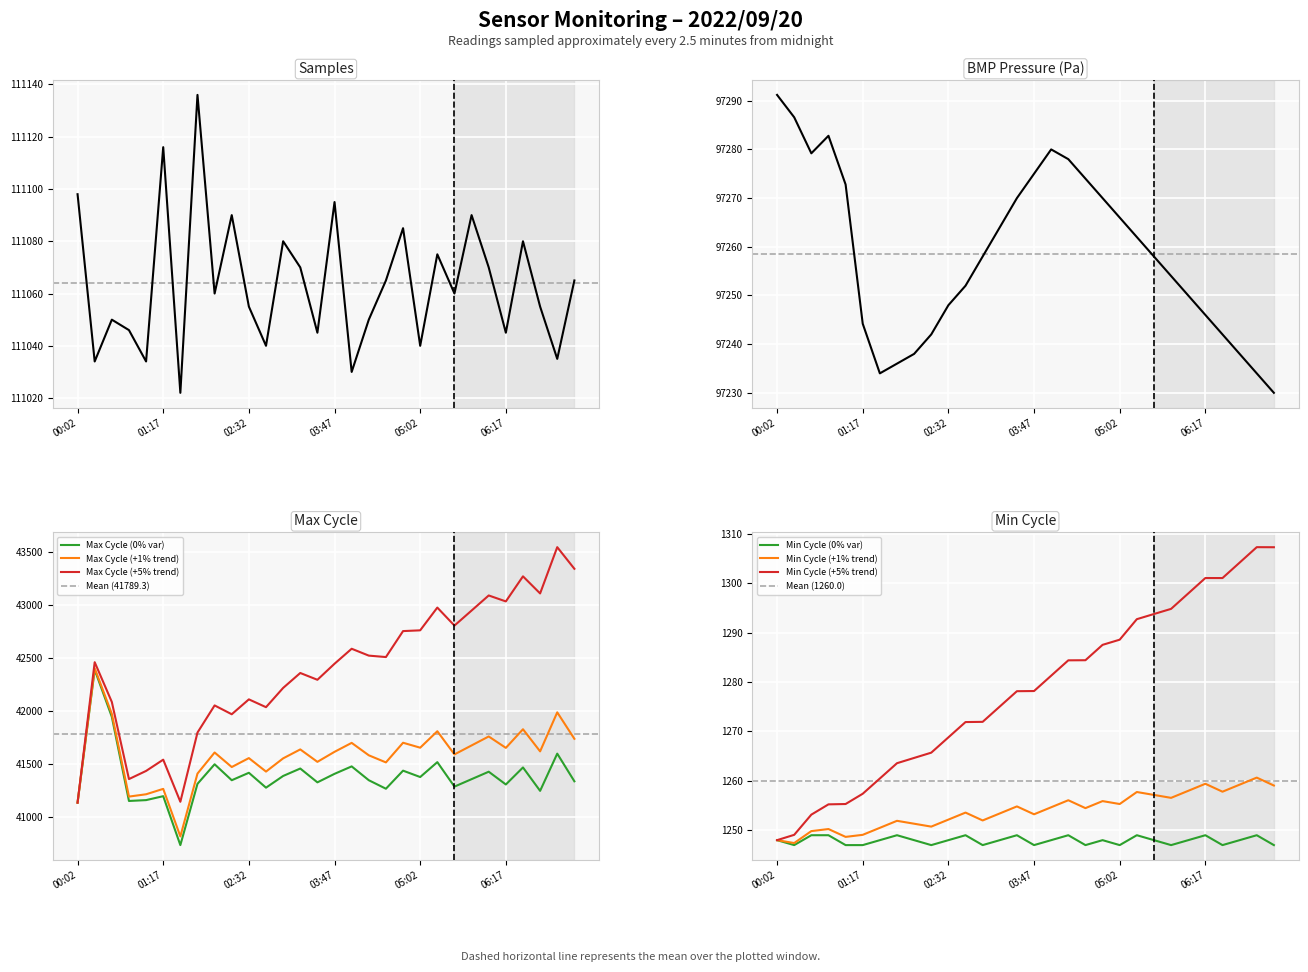

Read the Max_cycle value at 04:32.

41270.0